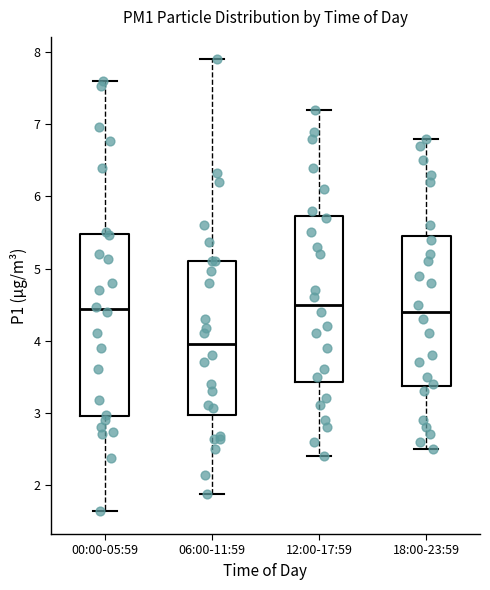

Reading left to right, read every box against the y-axis: the position of its median line, the range the box covers, and the ends of its whiskers. The values are not printed on the chart, so give them approximately, as read against the axis.

00:00-05:59: median 4.4, box 3.0 to 5.5, whiskers 1.6 to 7.6
06:00-11:59: median 4.0, box 3.0 to 5.1, whiskers 1.9 to 7.9
12:00-17:59: median 4.5, box 3.4 to 5.7, whiskers 2.4 to 7.2
18:00-23:59: median 4.4, box 3.4 to 5.5, whiskers 2.5 to 6.8